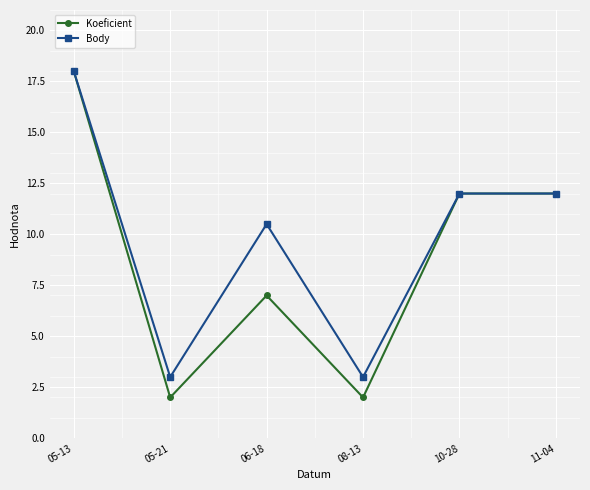

True or false: Koeficient has a value of 12.0 at 10-28.

True